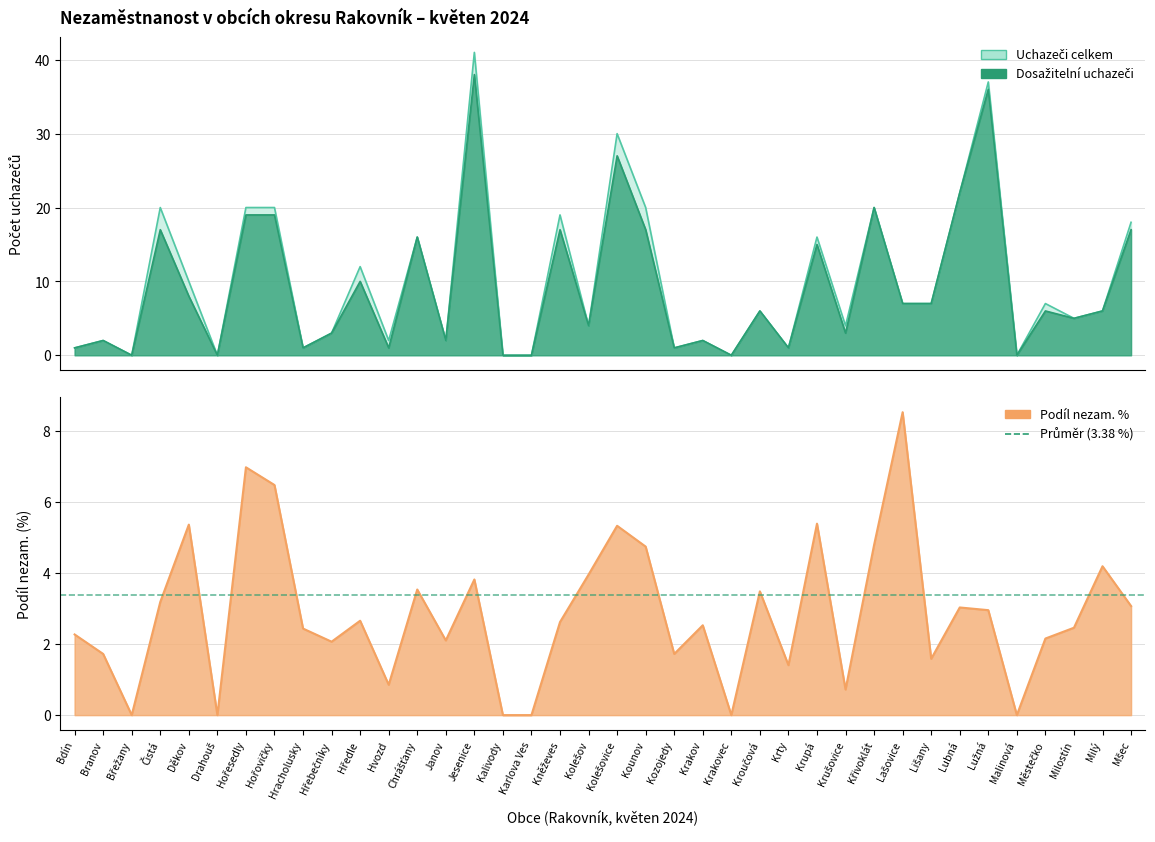

Is it true that Dosažitelní uchazeči equals 1.0 at Kozojedy?

True